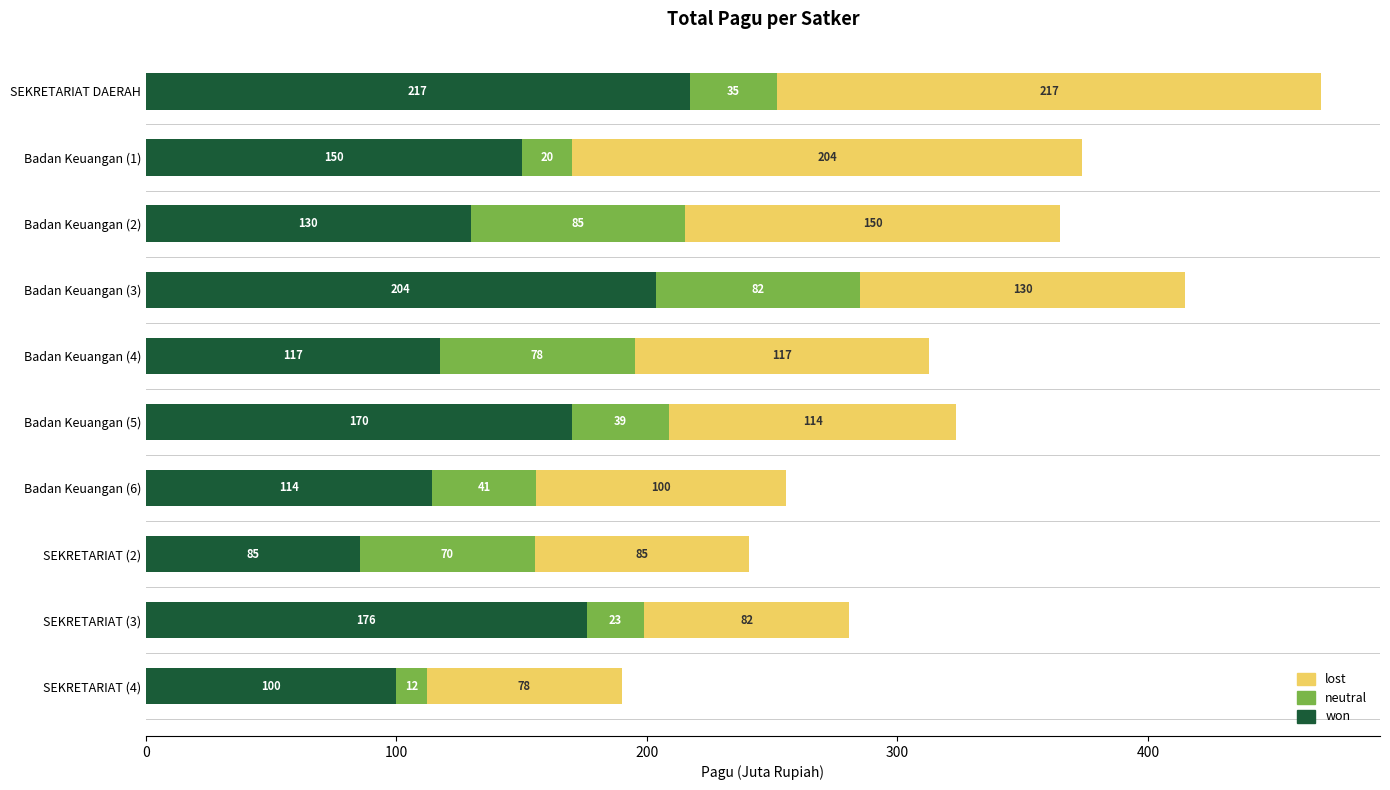

Where is won nearest to the value 151?

Badan Keuangan (1)